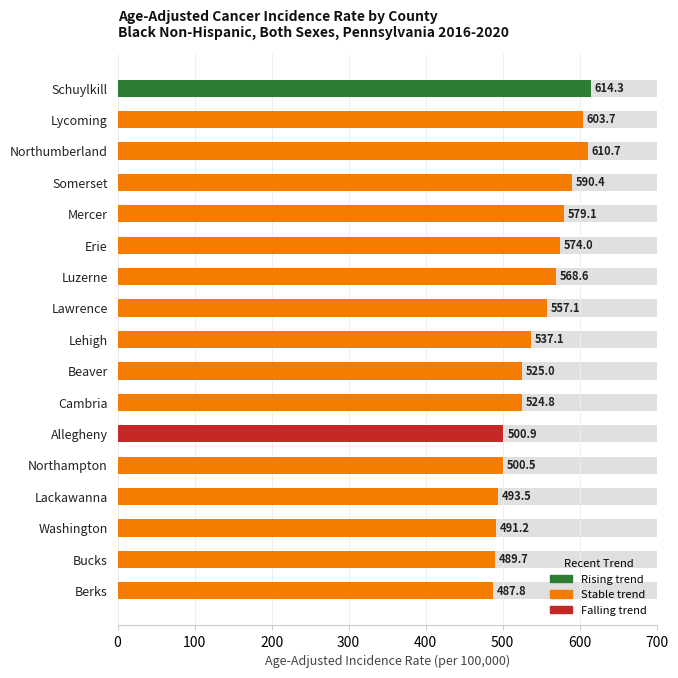

Are the bars horizontal?

Yes